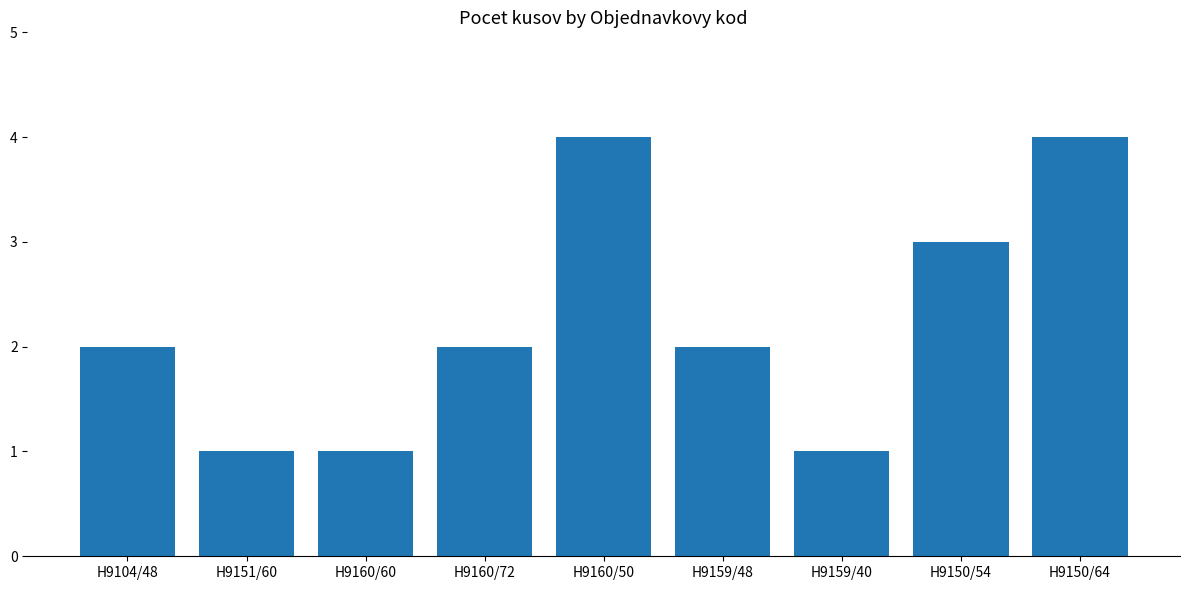

The chart shows a value of 5 at H9150/54. True or false?

False